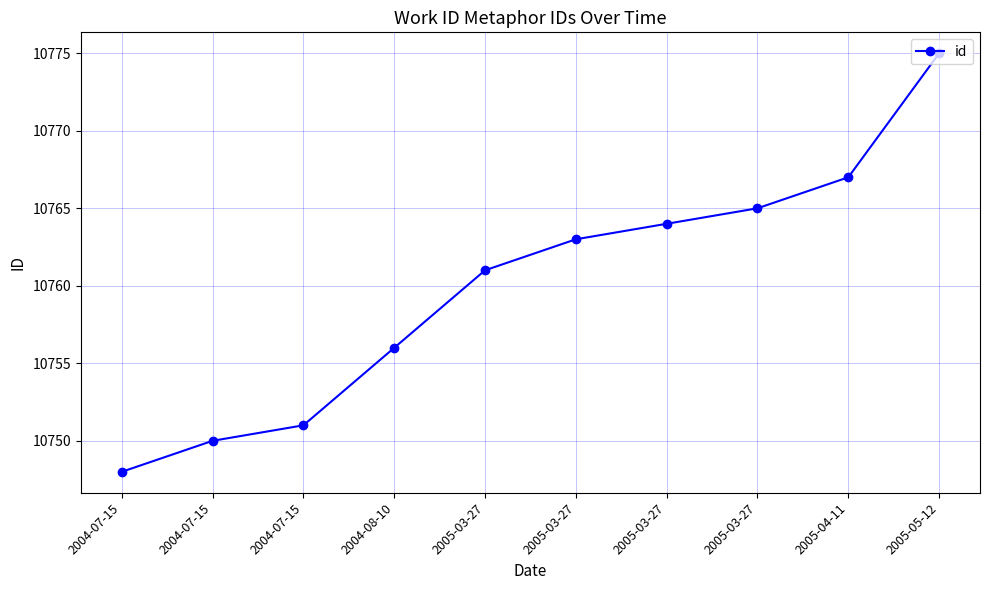

What is the difference between the values at 2004-07-15 and 2005-03-27?

17